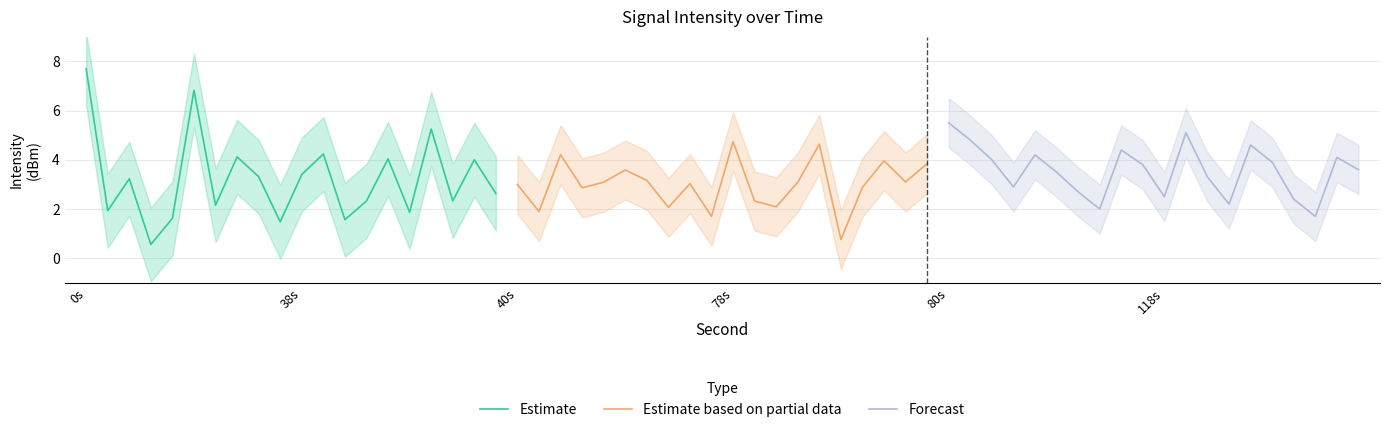

Where does the Estimate series first go above 3?

0s